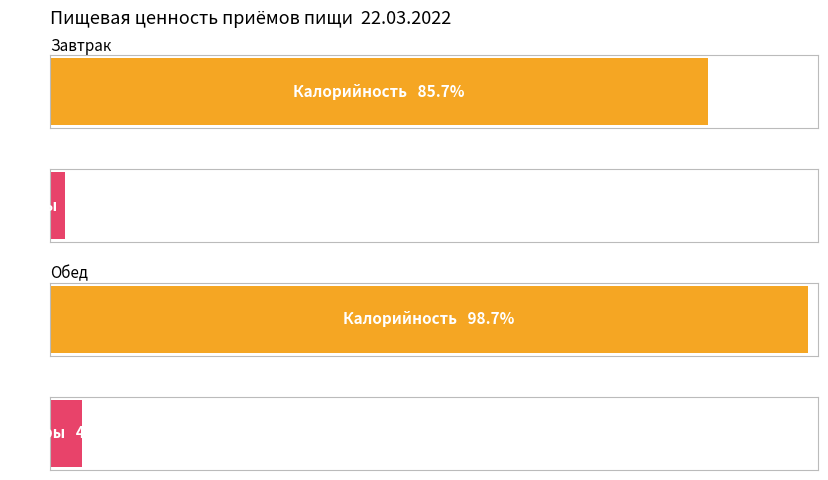

Where is Жиры nearest to the value 18?

Завтрак